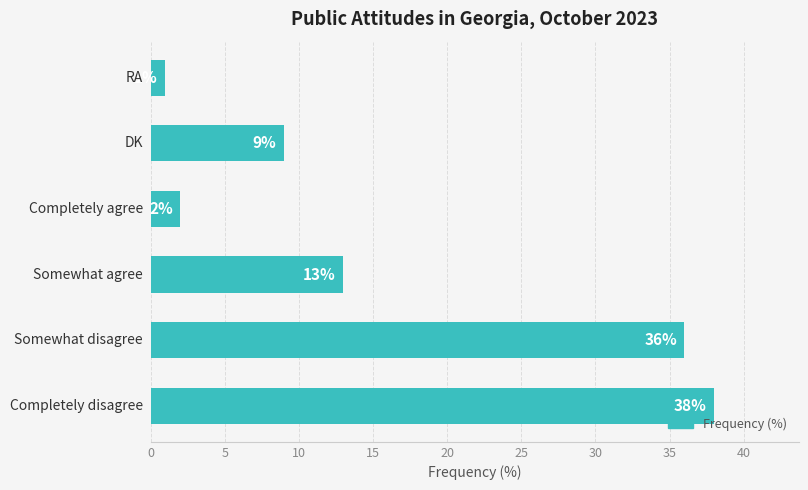

What is the greatest value displayed?

38